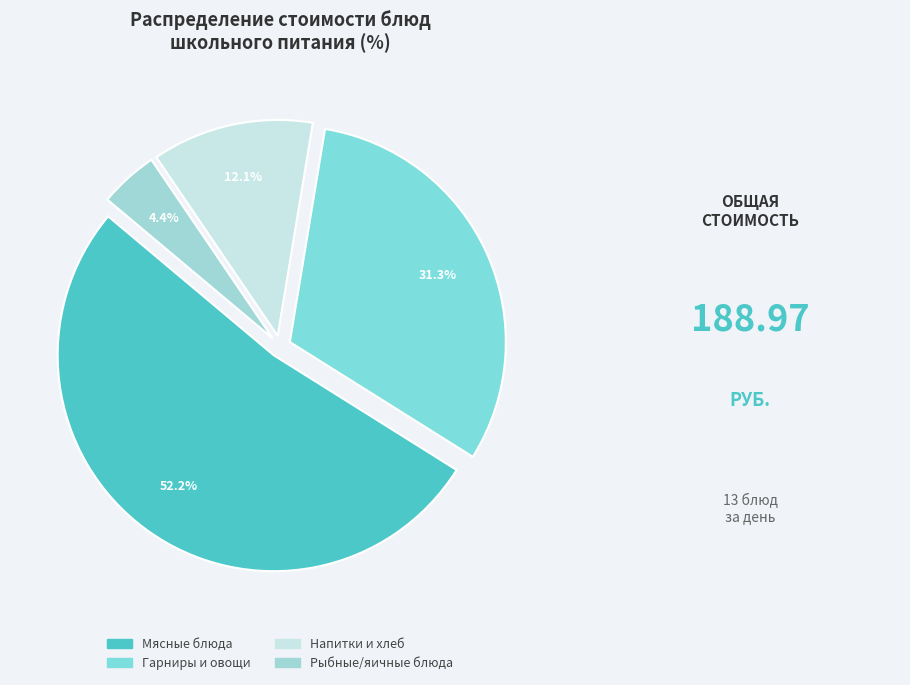

Count the number of slices in the pie.

4